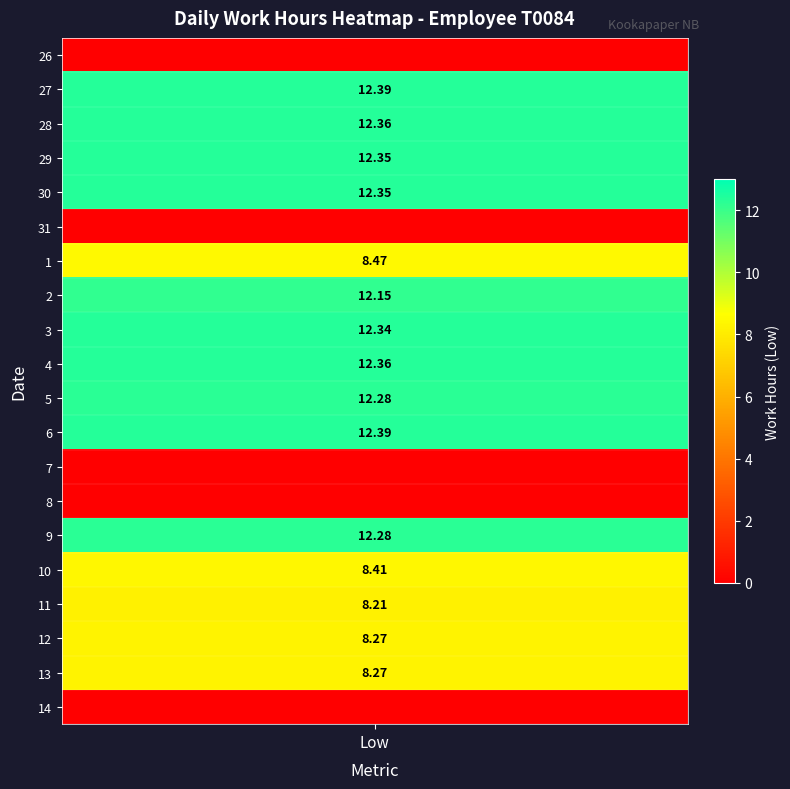

Between 7 and 9, which series saw the biggest shift?

26